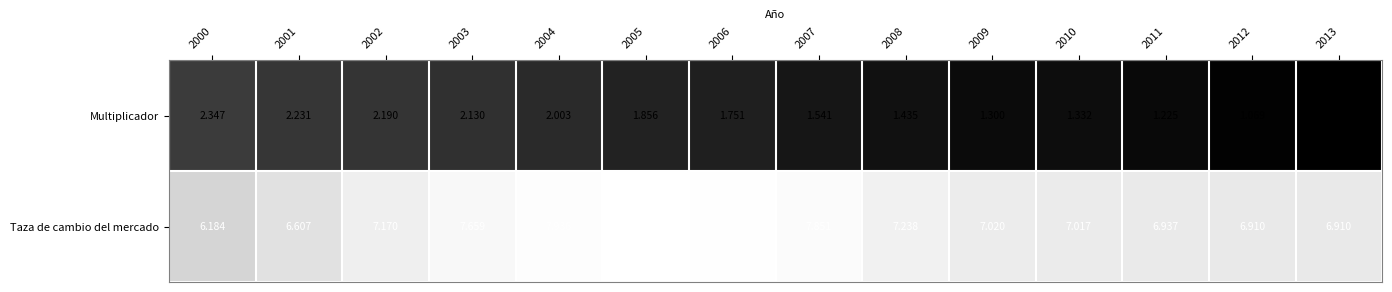

Which series has the widest spread of values?

Taza de cambio del mercado